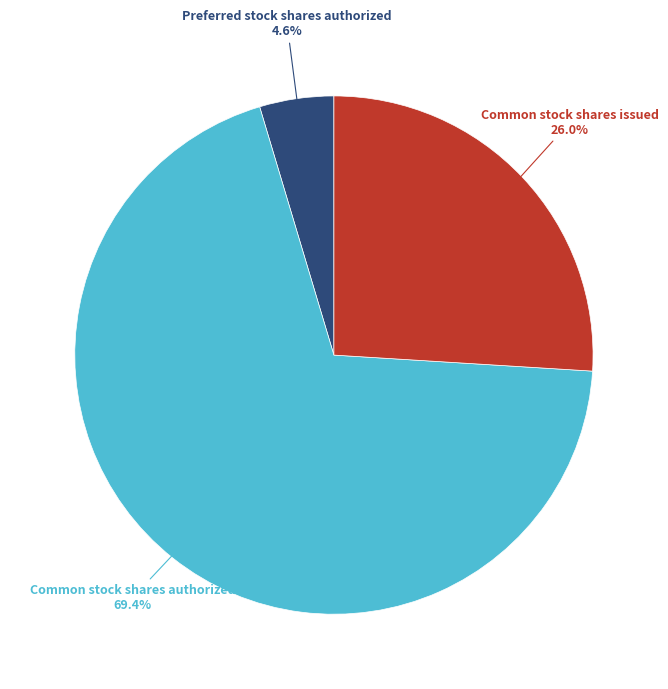

Does any single category account for the majority?

Yes